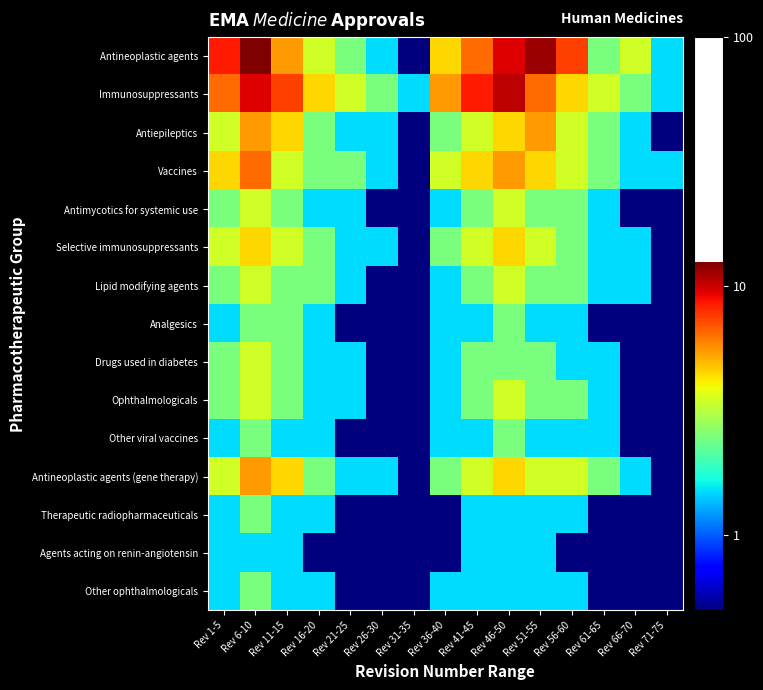

At which category is the sum across all series the highest?

Rev 6-10